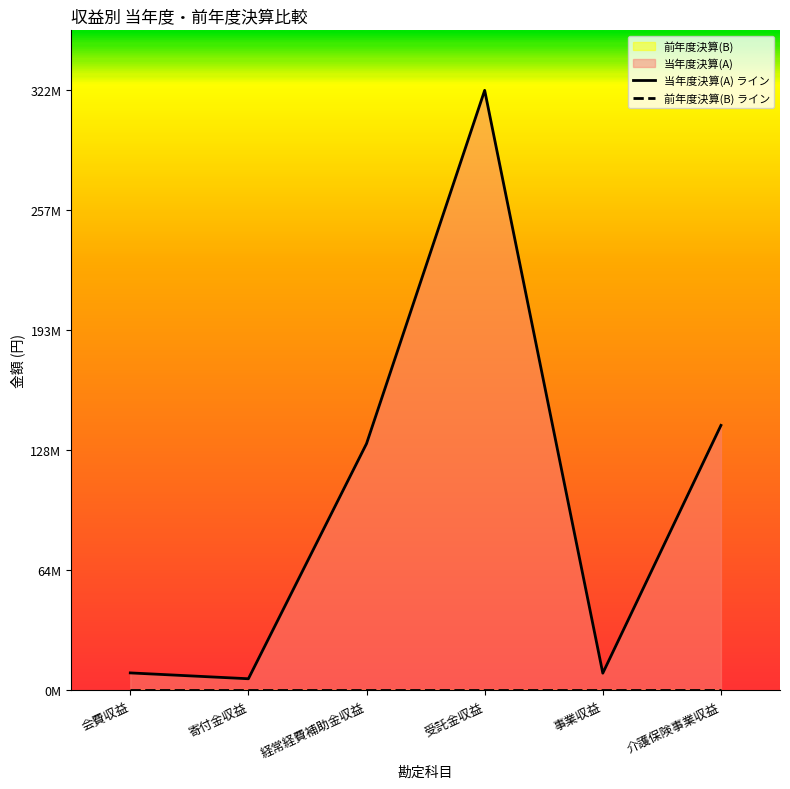

What is the difference between the second highest and minimum values?

136172270